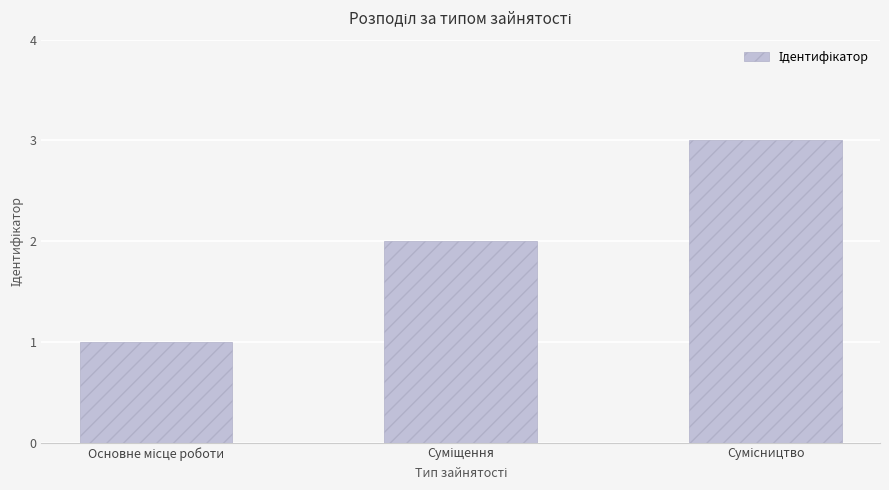

What is the greatest value displayed?

3